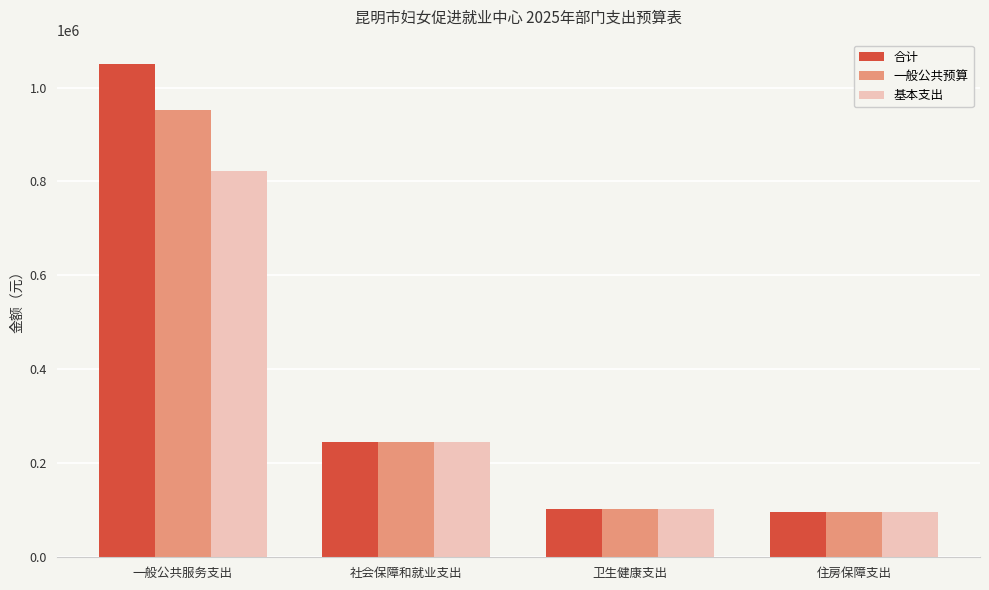

What is the highest value of the 合计 series?

1049399.8